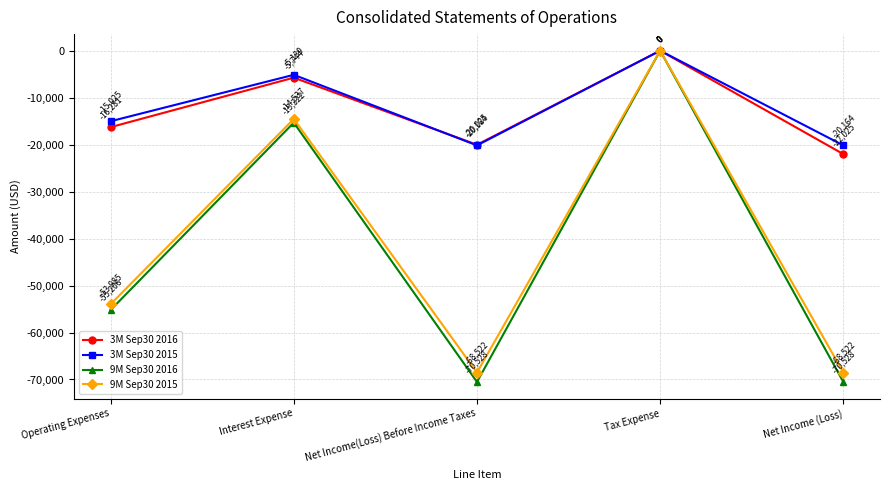

Count the number of data series in this chart.

4